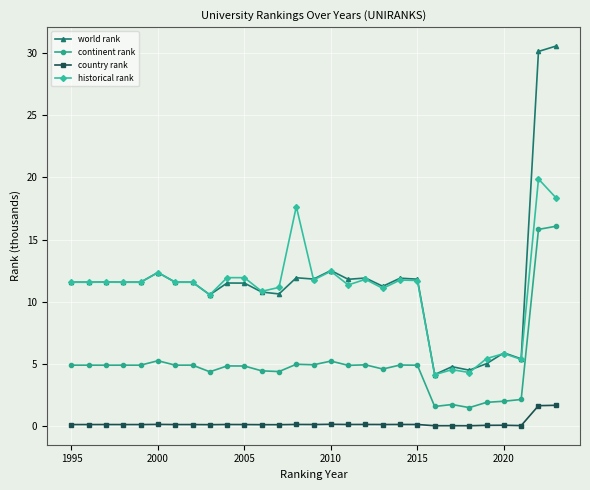

List the series in order of their peak value, lowest first.

country rank, continent rank, historical rank, world rank